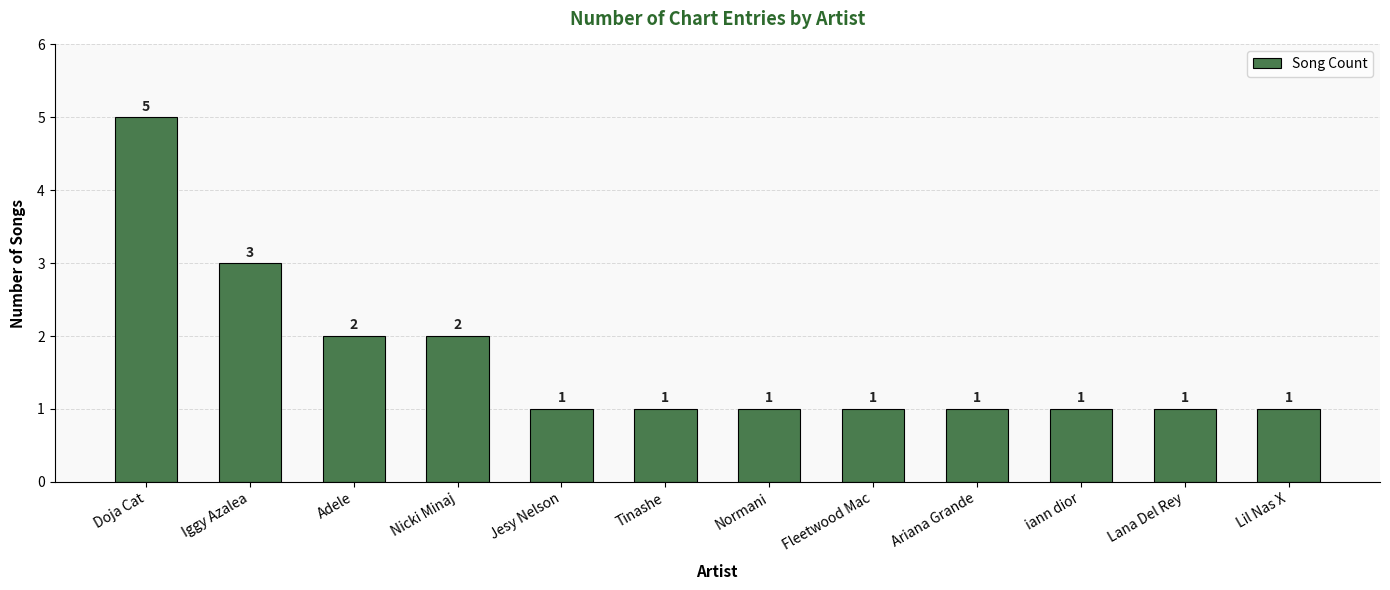

What is the label of the 11th bar from the left?

Lana Del Rey